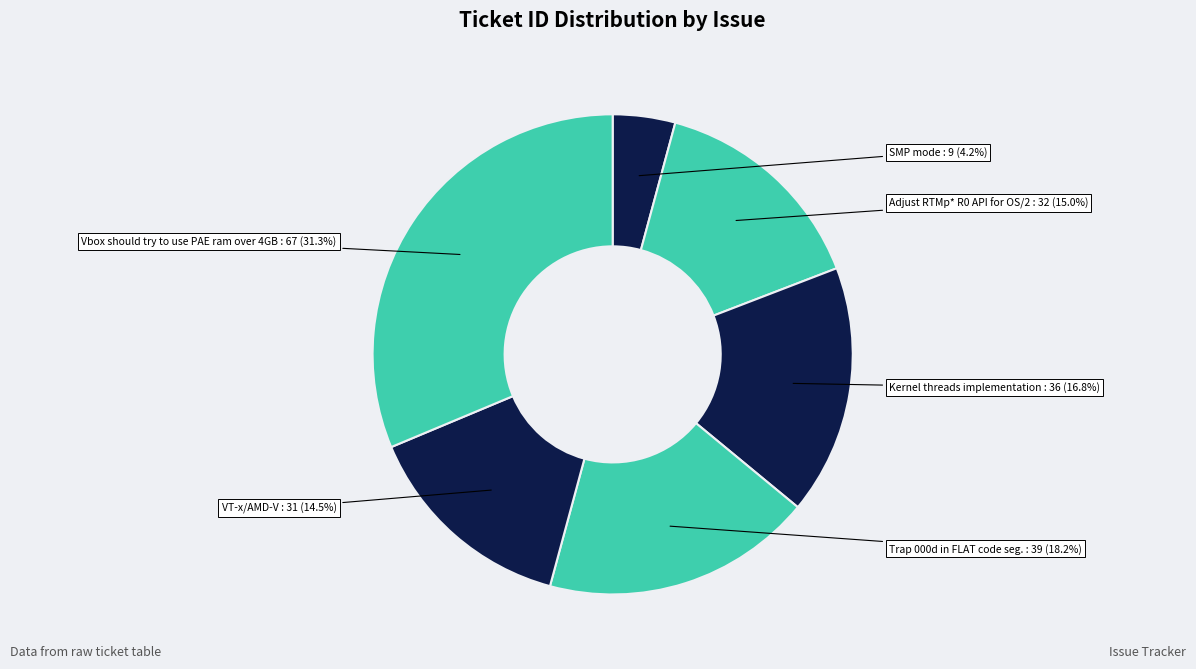

Is Trap 000d in FLAT code seg. the majority of the pie?

No